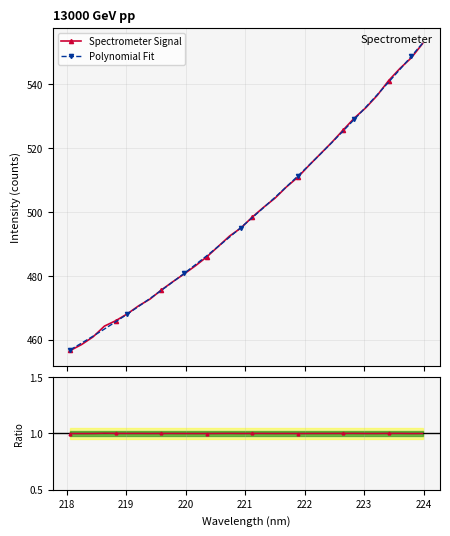

What is the maximum value for Spectrometer Signal?

552.8